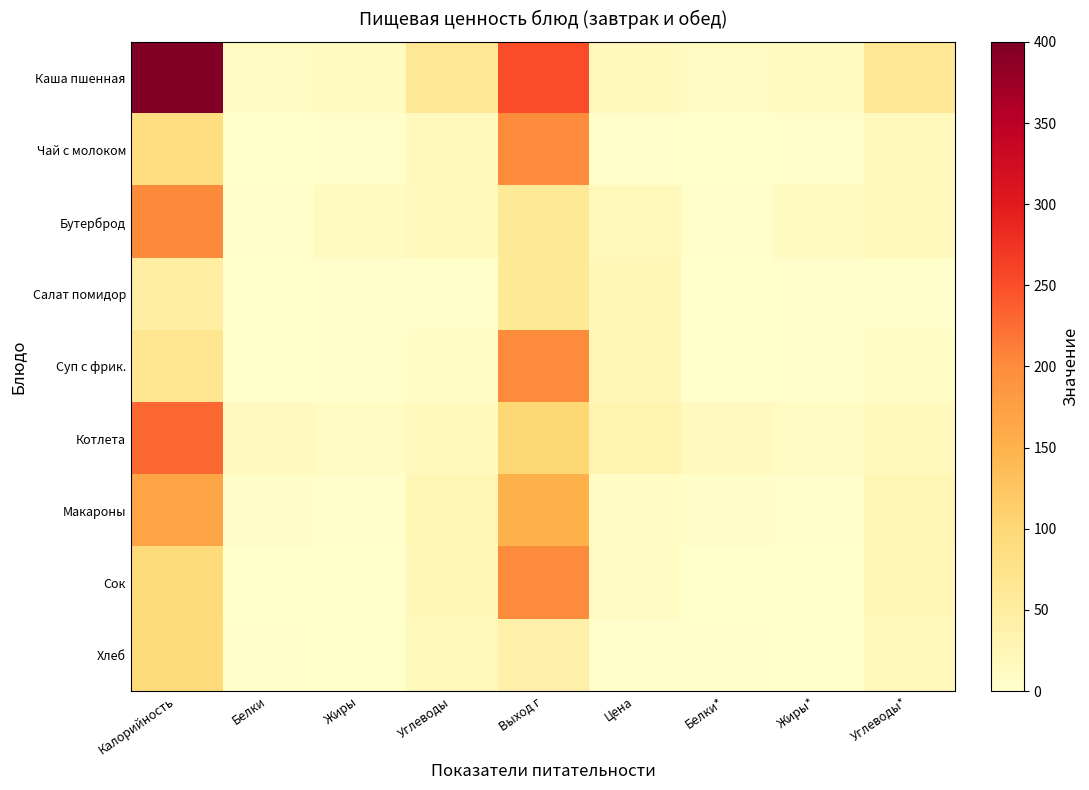

Reading left to right, transcribe all the data shown in this chart.

Каша пшенная: Калорийность=400.0	Белки=9.8	Жиры=12.6	Углеводы=61.7	Выход г=250.0	Цена=16.5	Белки*=9.8	Жиры*=12.6	Углеводы*=61.7
Чай с молоком: Калорийность=86.0	Белки=1.4	Жиры=1.6	Углеводы=16.4	Выход г=200.0	Цена=4.3	Белки*=1.4	Жиры*=1.6	Углеводы*=16.4
Бутерброд: Калорийность=201.8	Белки=2.9	Жиры=12.8	Углеводы=18.5	Выход г=60.0	Цена=20.1	Белки*=2.9	Жиры*=12.8	Углеводы*=18.5
Салат помидор: Калорийность=47.5	Белки=0.7	Жиры=3.7	Углеводы=2.8	Выход г=60.0	Цена=22.4	Белки*=0.7	Жиры*=3.7	Углеводы*=2.8
Суп с фрик.: Калорийность=67.8	Белки=1.4	Жиры=3.9	Углеводы=6.8	Выход г=200.0	Цена=23.0	Белки*=1.4	Жиры*=3.9	Углеводы*=6.8
Котлета: Калорийность=228.8	Белки=15.6	Жиры=11.6	Углеводы=15.7	Выход г=100.0	Цена=32.1	Белки*=15.6	Жиры*=11.6	Углеводы*=15.7
Макароны: Калорийность=168.6	Белки=5.6	Жиры=4.5	Углеводы=26.5	Выход г=150.0	Цена=11.1	Белки*=5.6	Жиры*=4.5	Углеводы*=26.5
Сок: Калорийность=95.0	Белки=0.0	Жиры=0.0	Углеводы=24.0	Выход г=200.0	Цена=11.4	Белки*=0.0	Жиры*=0.0	Углеводы*=24.0
Хлеб: Калорийность=94.4	Белки=3.1	Жиры=0.4	Углеводы=19.2	Выход г=40.0	Цена=3.1	Белки*=3.1	Жиры*=0.4	Углеводы*=19.2